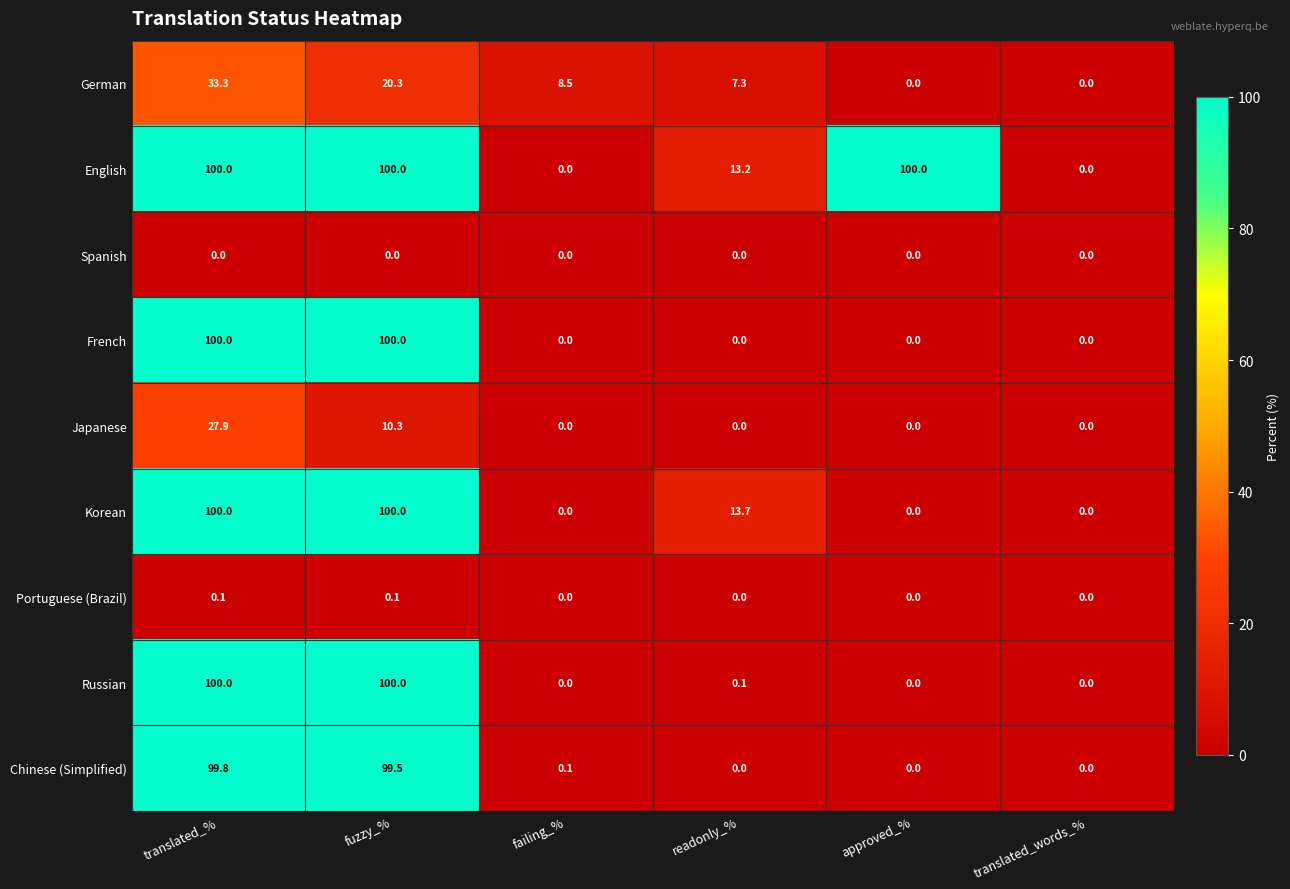

Count the Portuguese (Brazil) values in the range 0 to 1.

6